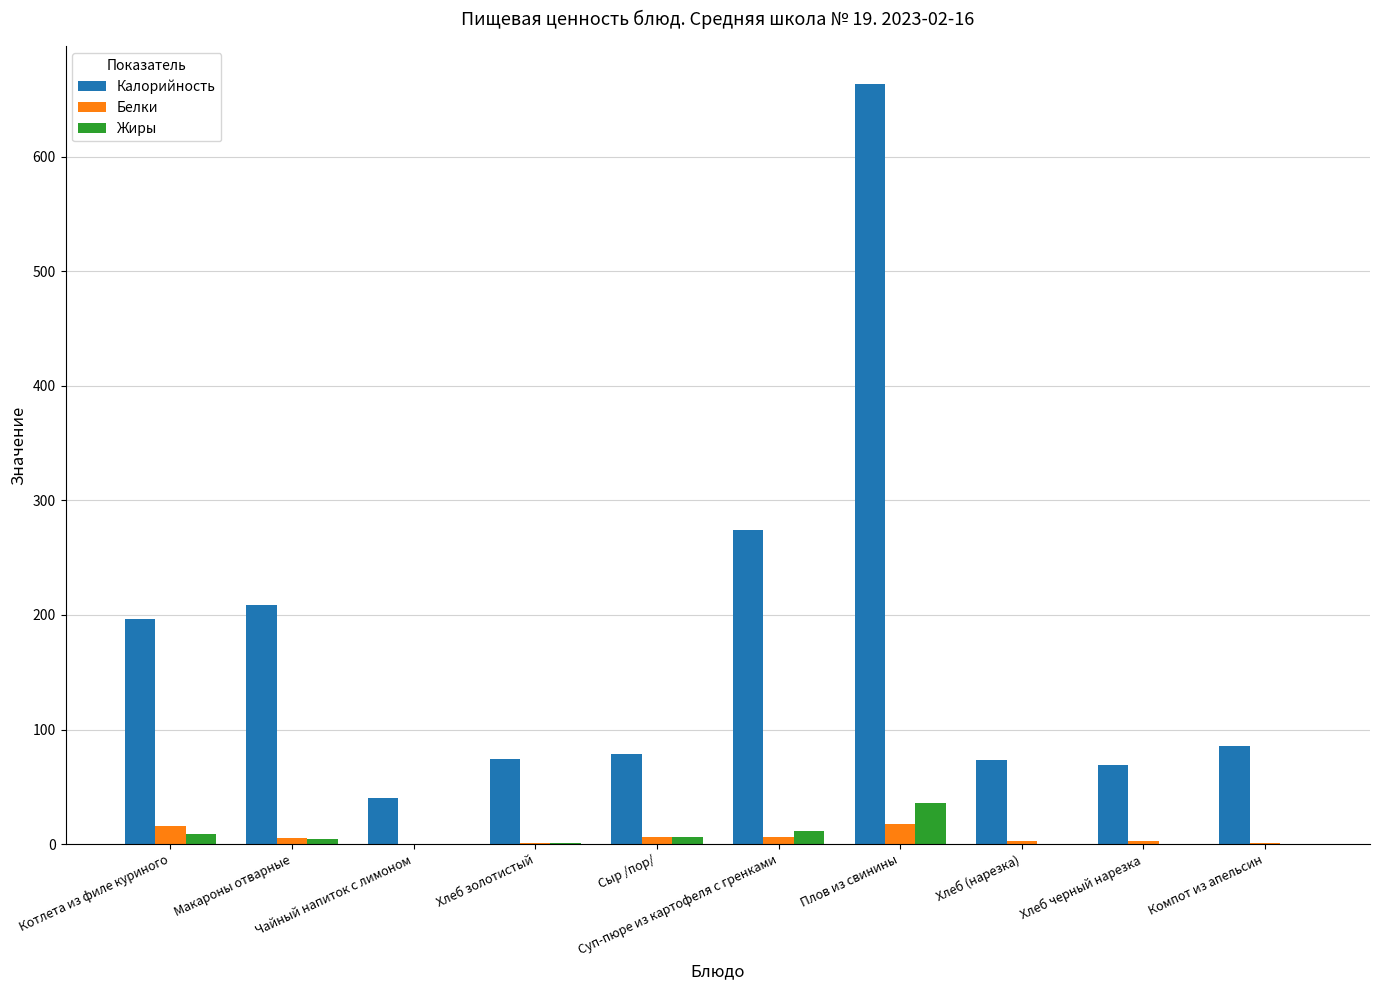

What is the greatest value displayed?

663.2